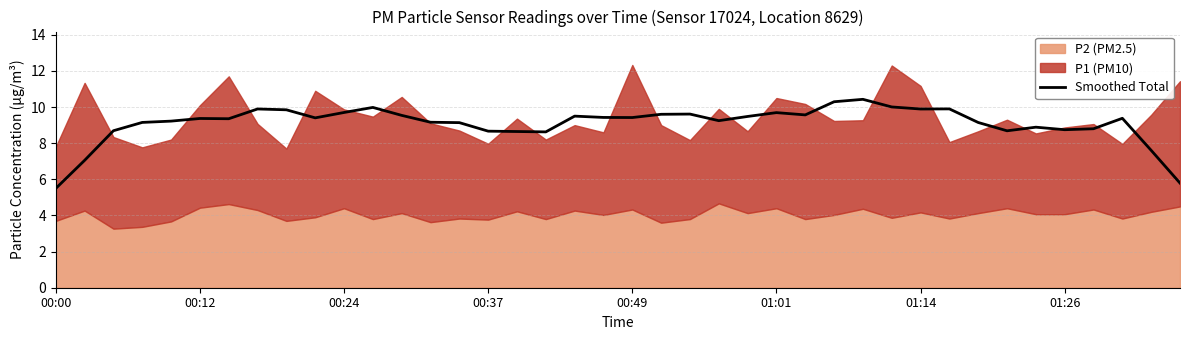

Which label corresponds to the smallest value in the chart?

00:00